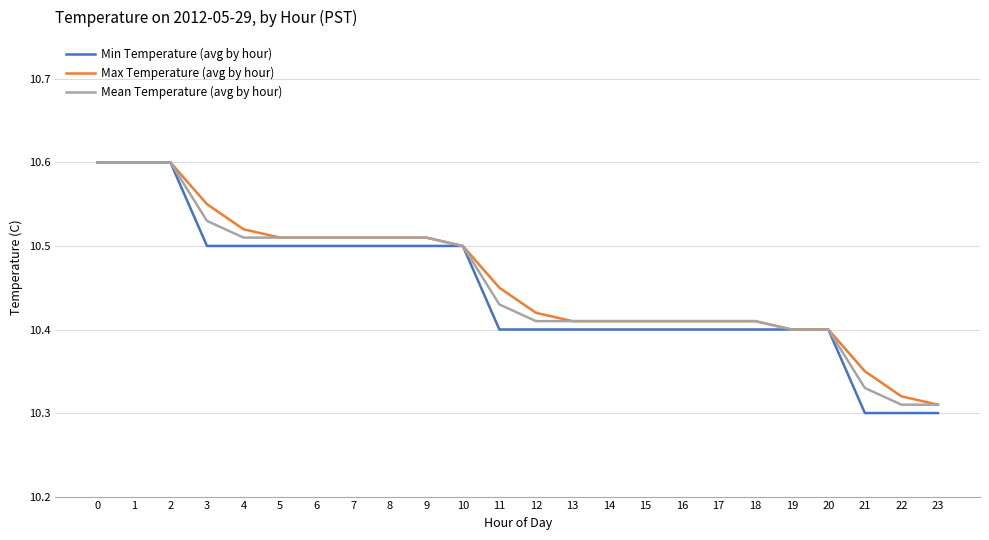

Which series has the largest range (max minus min)?

Min Temperature (avg by hour)